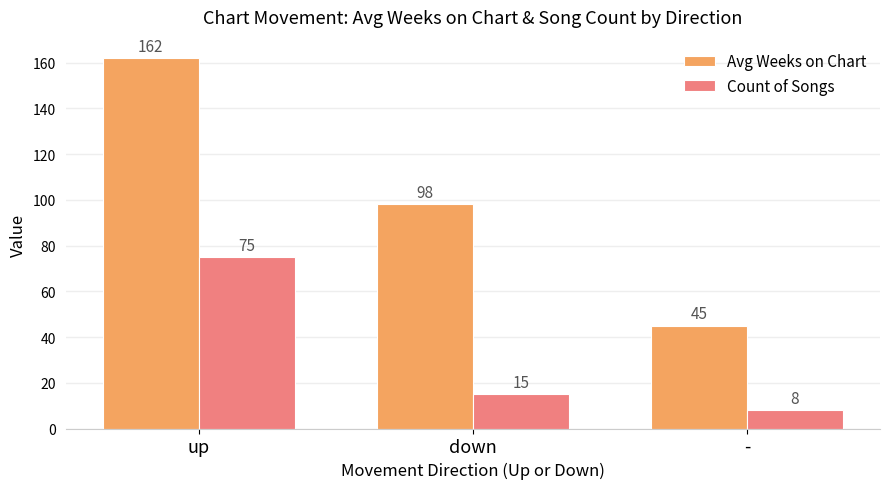

Rank the series by their maximum value, from lowest to highest.

Count of Songs, Avg Weeks on Chart